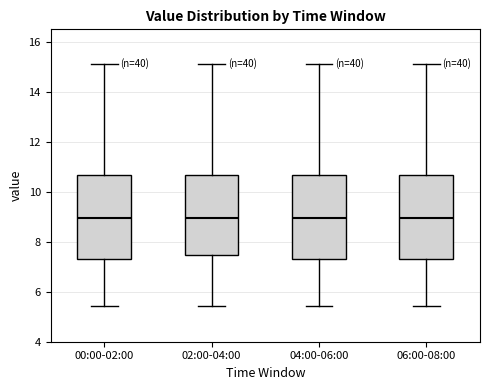

Where does the lower whisker of the box for 06:00-08:00 end on the y-axis? The values are not printed on the chart, so give them approximately, as read against the axis.

5.4